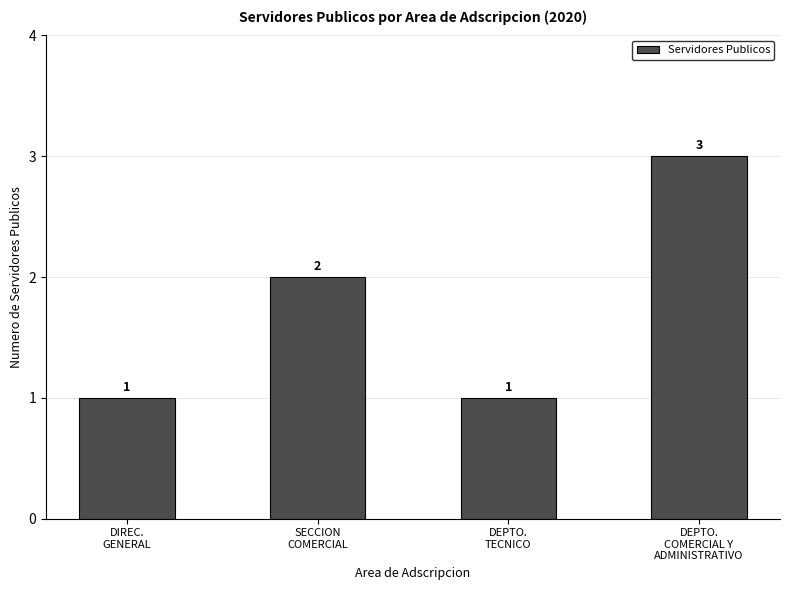

Reading left to right, transcribe all the data shown in this chart.

DIREC.
GENERAL=1	SECCION
COMERCIAL=2	DEPTO.
TECNICO=1	DEPTO.
COMERCIAL Y
ADMINISTRATIVO=3